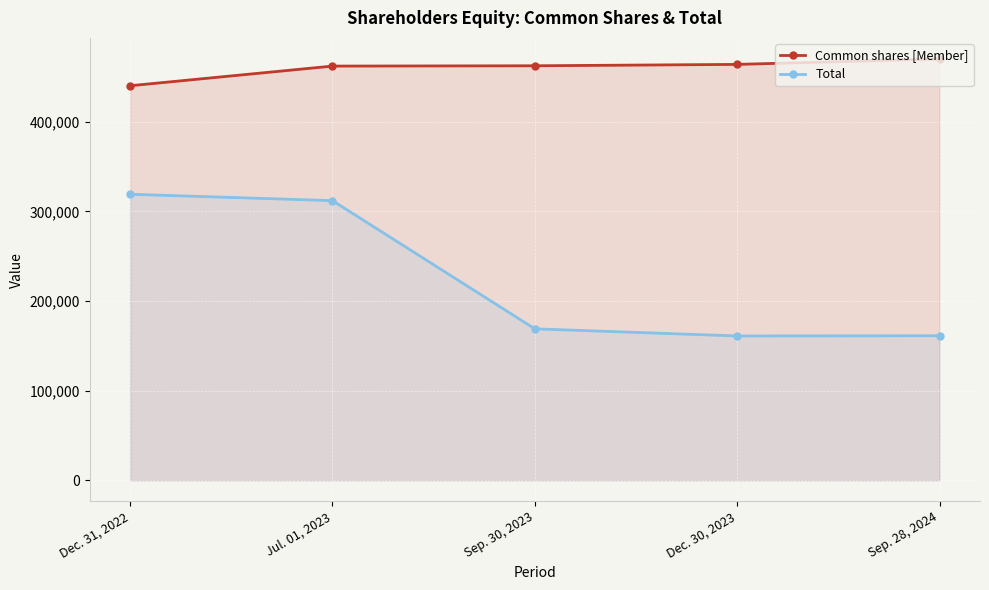

What is the label of the 5th point from the right?

Dec. 31, 2022